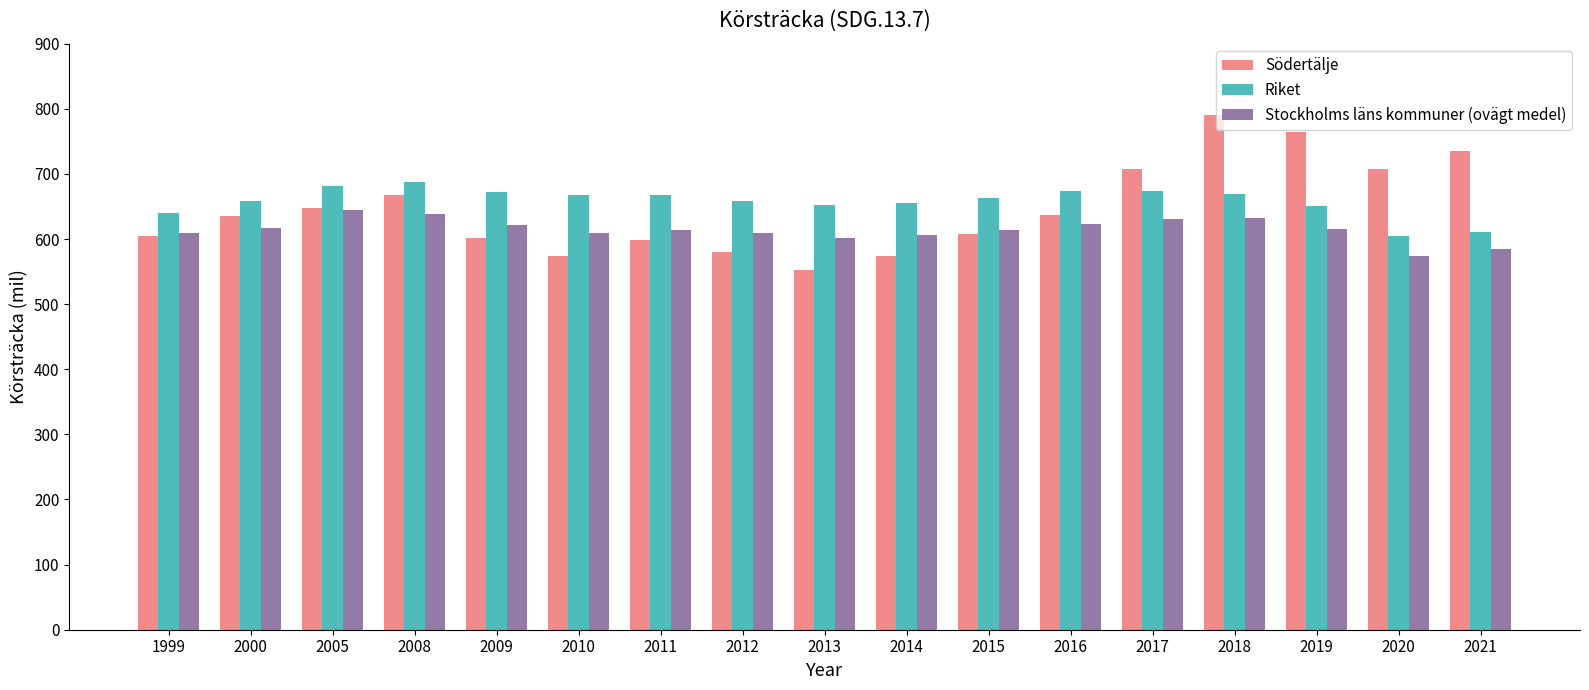

Rank the series by their average value, from lowest to highest.

Stockholms läns kommuner (ovägt medel), Södertälje, Riket